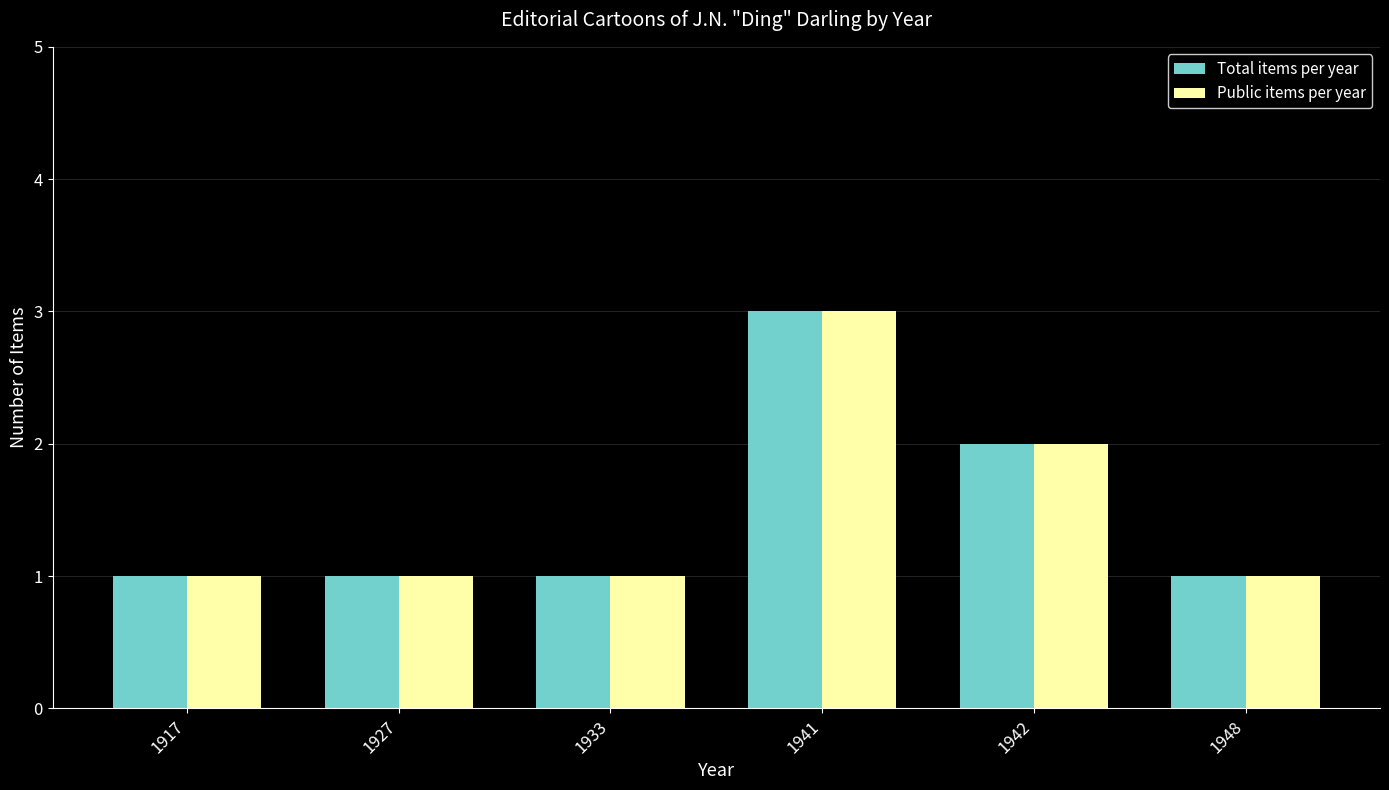

Is it true that Public items per year equals 3 at 1942?

False